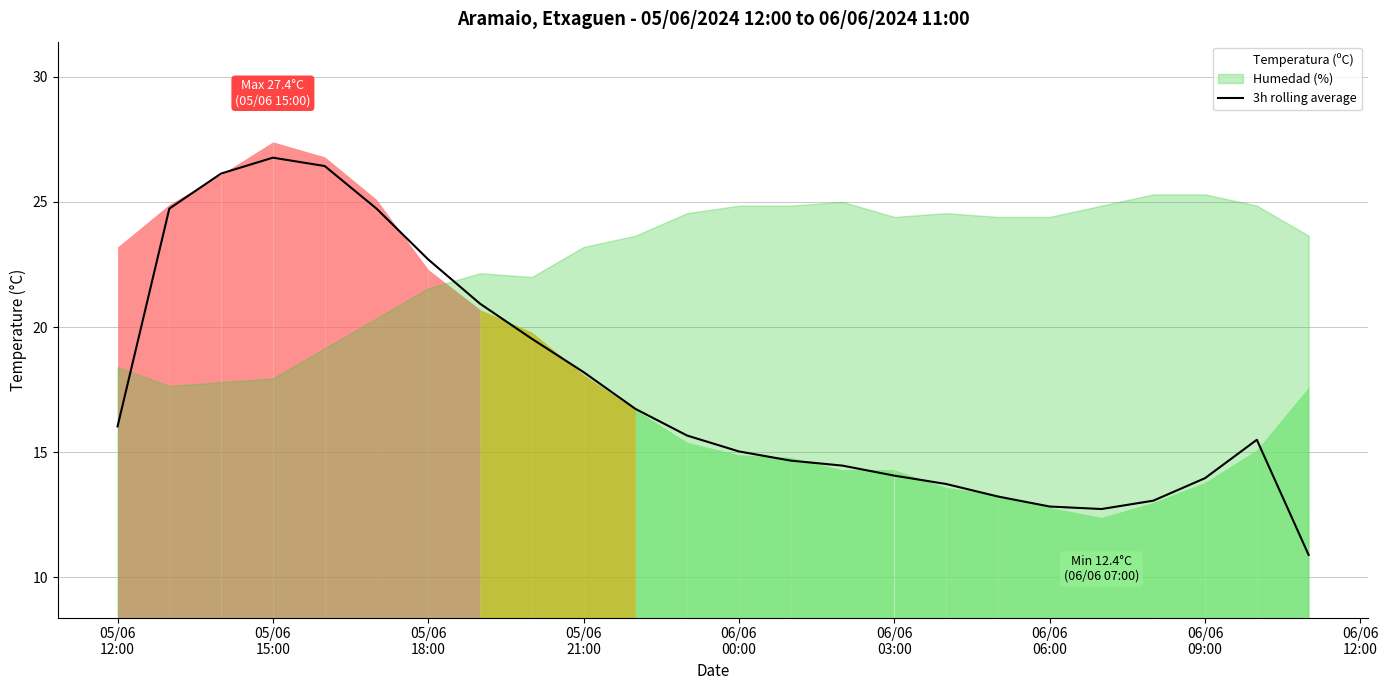

How many values are below 15?

10